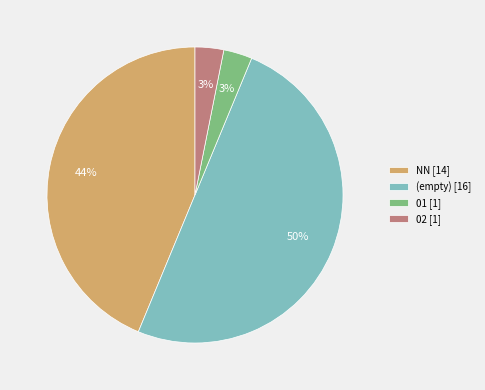

Does 01 [1] represent more than half of the total?

No